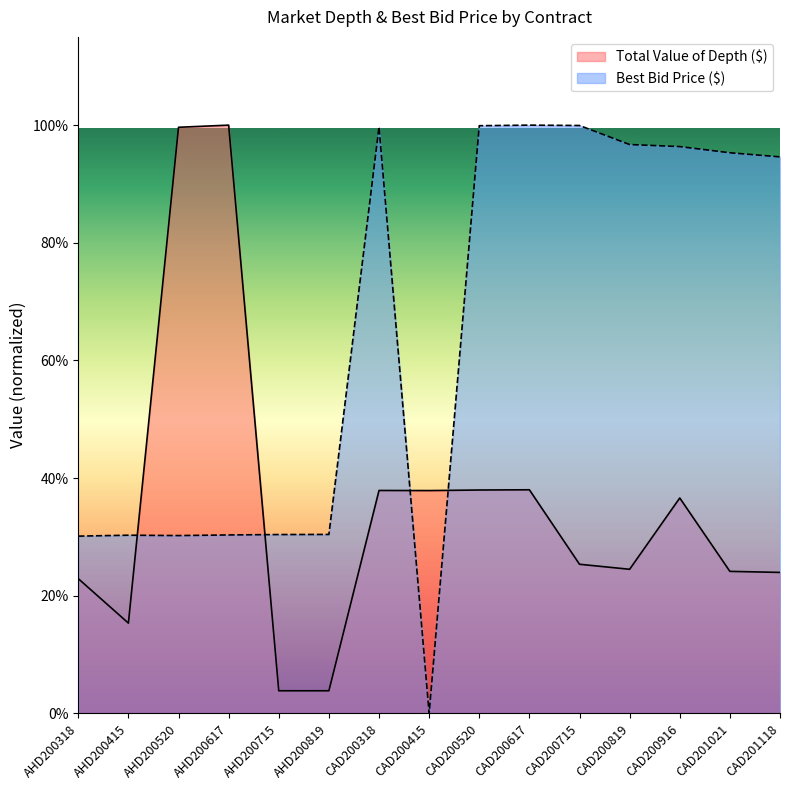

The value of Best Bid Price ($) at CAD200715 is 32346.3. True or false?

False